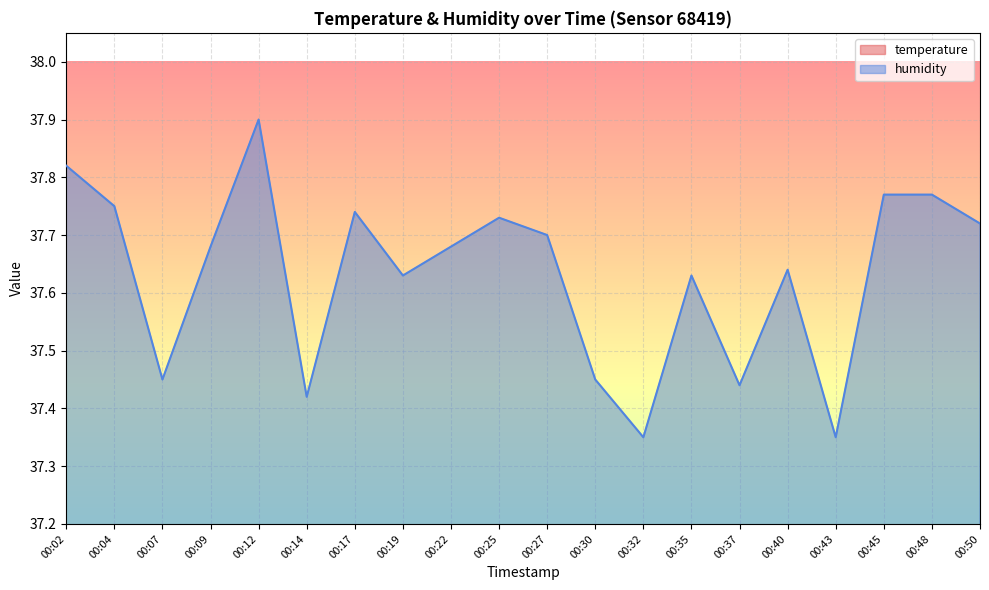

Reading left to right, what are all the values shown in this chart?

temperature: 00:02=29.0	00:04=29.0	00:07=29.0	00:09=29.0	00:12=29.0	00:14=29.0	00:17=29.0	00:19=29.0	00:22=29.0	00:25=29.0	00:27=29.0	00:30=29.0	00:32=29.0	00:35=29.0	00:37=29.0	00:40=29.0	00:43=29.0	00:45=29.0	00:48=29.0	00:50=29.0
humidity: 00:02=37.8	00:04=37.8	00:07=37.5	00:09=37.7	00:12=37.9	00:14=37.4	00:17=37.7	00:19=37.6	00:22=37.7	00:25=37.7	00:27=37.7	00:30=37.5	00:32=37.4	00:35=37.6	00:37=37.4	00:40=37.6	00:43=37.4	00:45=37.8	00:48=37.8	00:50=37.7